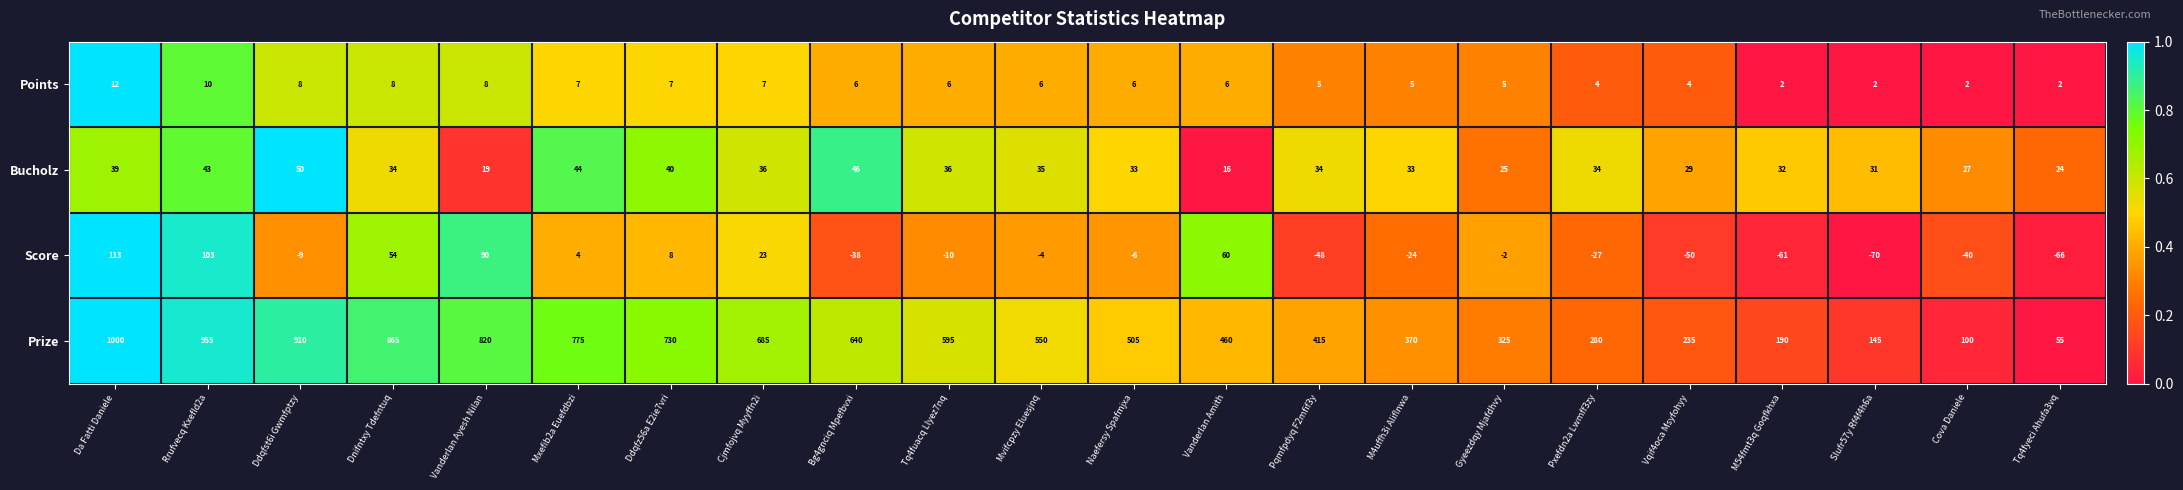

Rank the series at M54fmt3q Goqfkhxa from lowest to highest value.

Score, Points, Bucholz, Prize